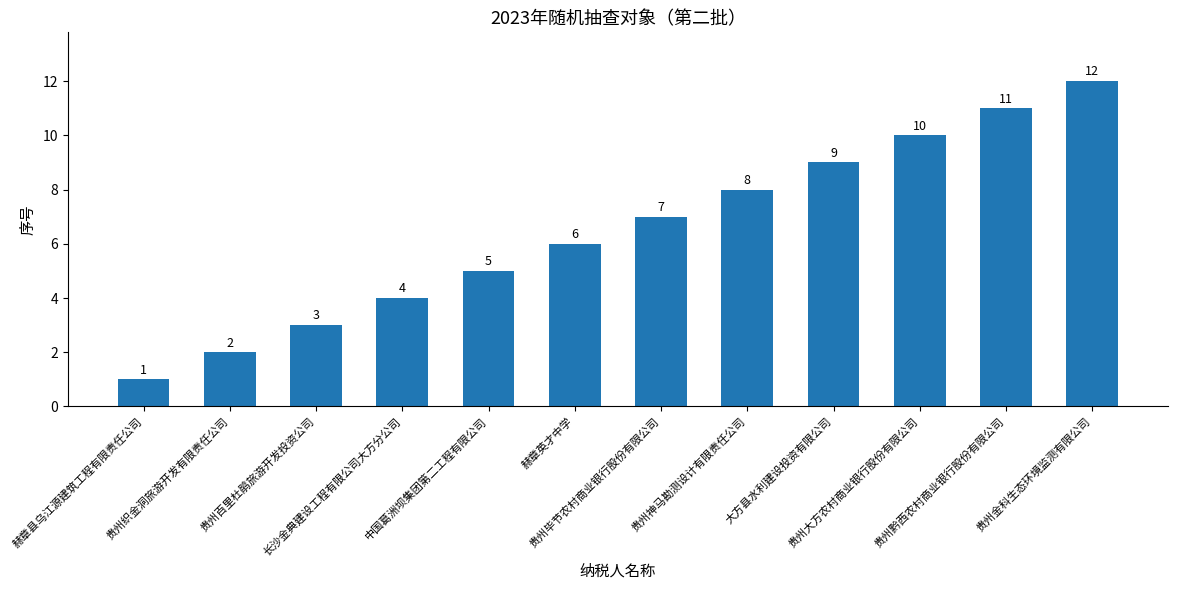

Reading left to right, extract all data points from this chart.

1	2	3	4	5	6	7	8	9	10	11	12